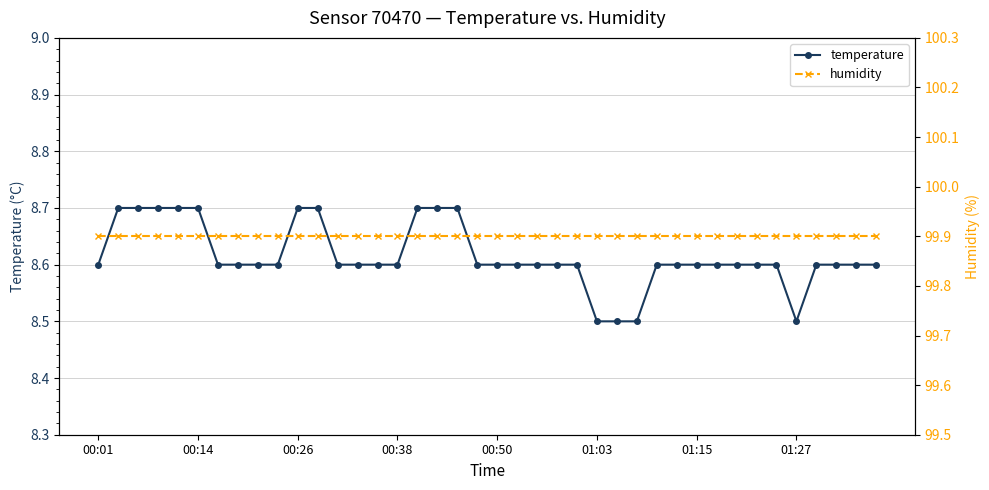

Does the chart display data point markers on the line(s)?

Yes